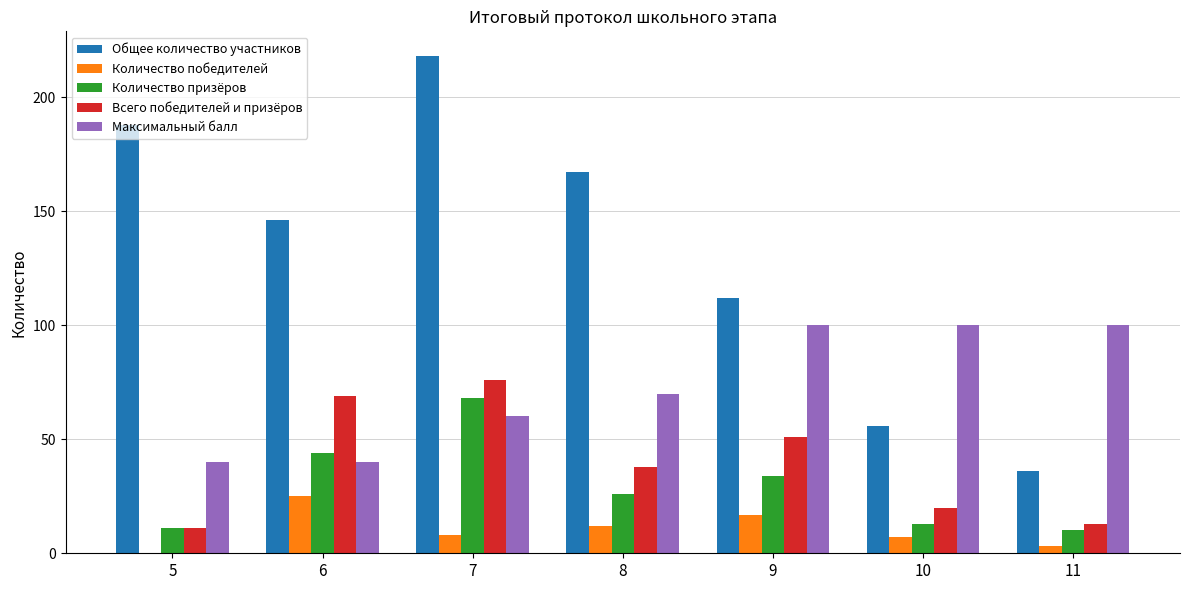

True or false: Общее количество участников has a value of 56 at 10.

True